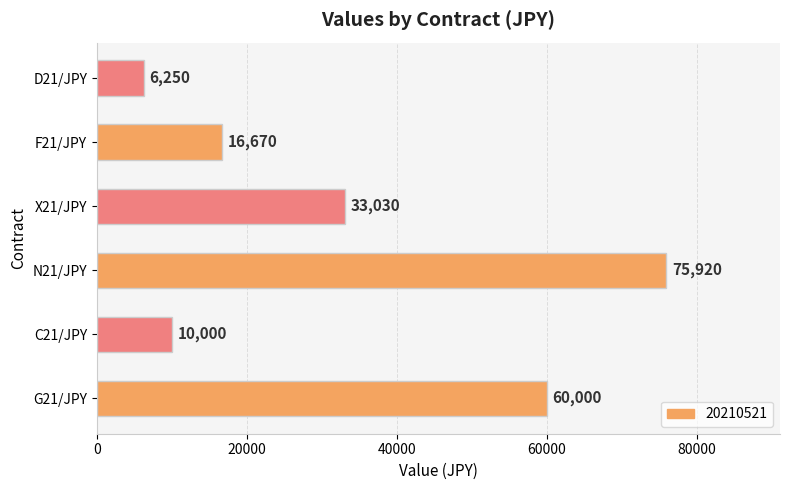

Between G21/JPY and F21/JPY, which is larger?

G21/JPY